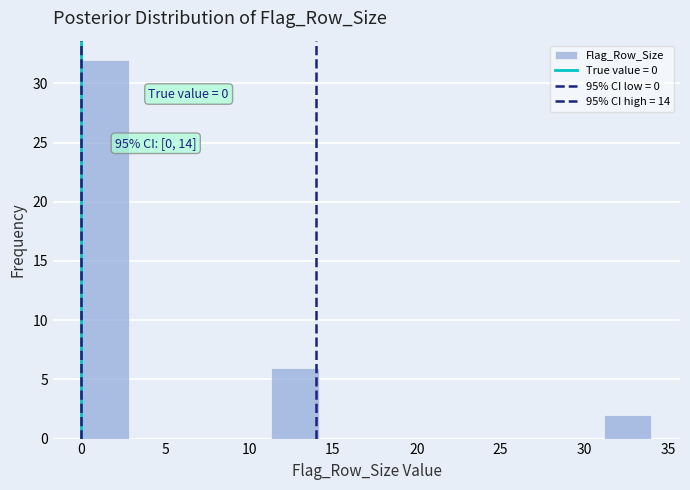

Which range on the x-axis has the tallest bar?

0.0 to 3.0